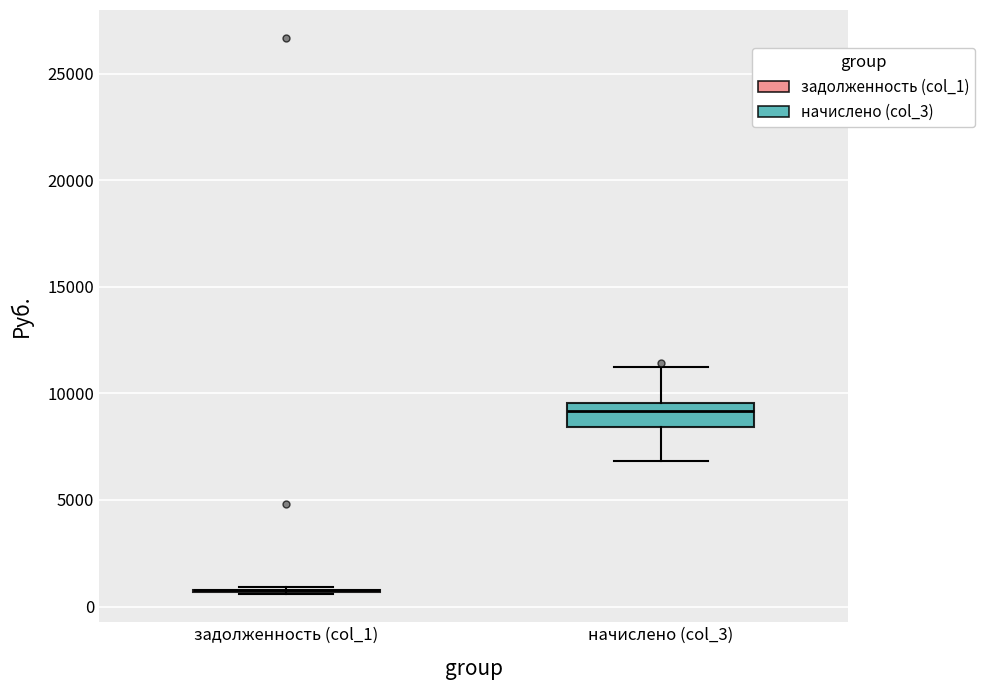

Which box is the tallest, from its lower edge to its upper edge?

начислено (col_3)